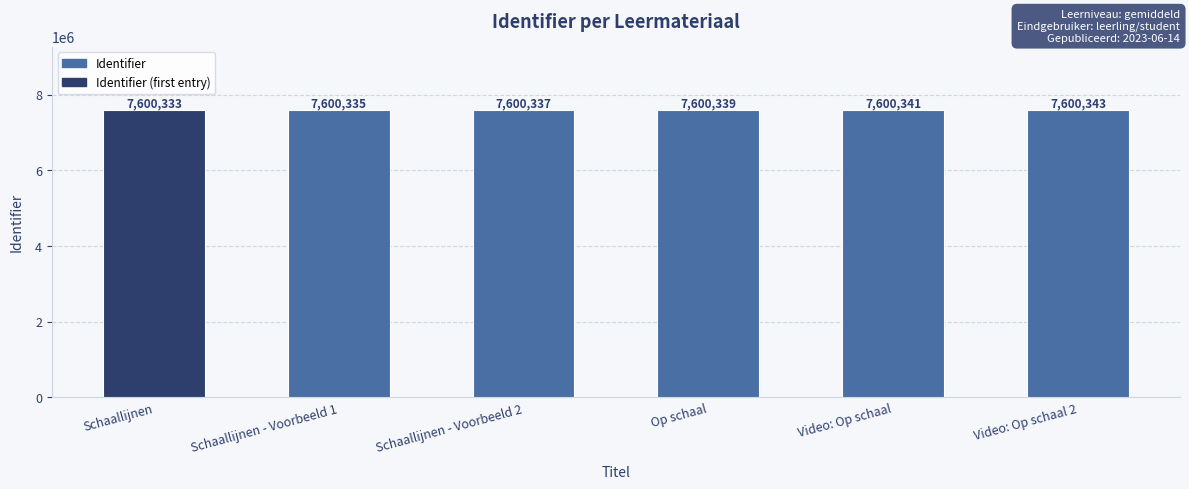

Reading left to right, list all the values displayed in this chart.

Schaallijnen=7600333	Schaallijnen - Voorbeeld 1=7600335	Schaallijnen - Voorbeeld 2=7600337	Op schaal=7600339	Video: Op schaal=7600341	Video: Op schaal 2=7600343